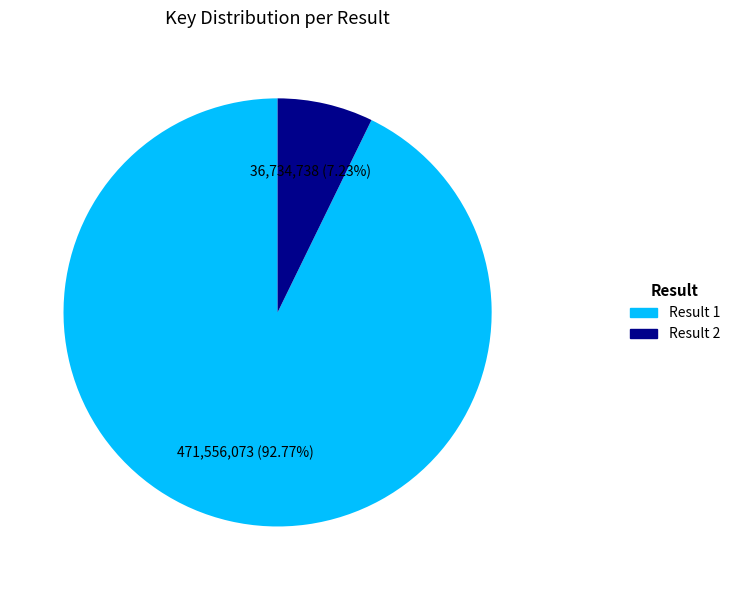

Does any single category account for the majority?

Yes